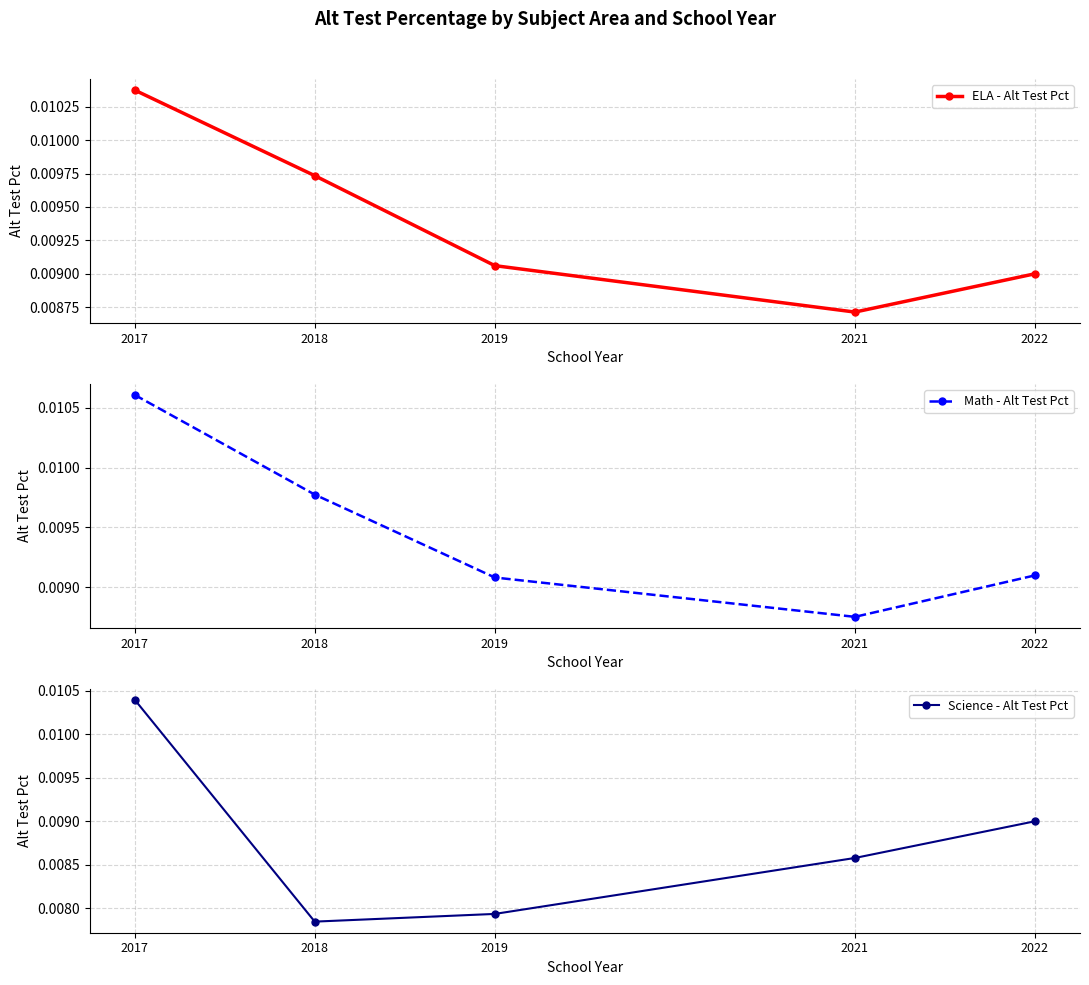

True or false: Science - Alt Test Pct and ELA - Alt Test Pct cross at least once.

True